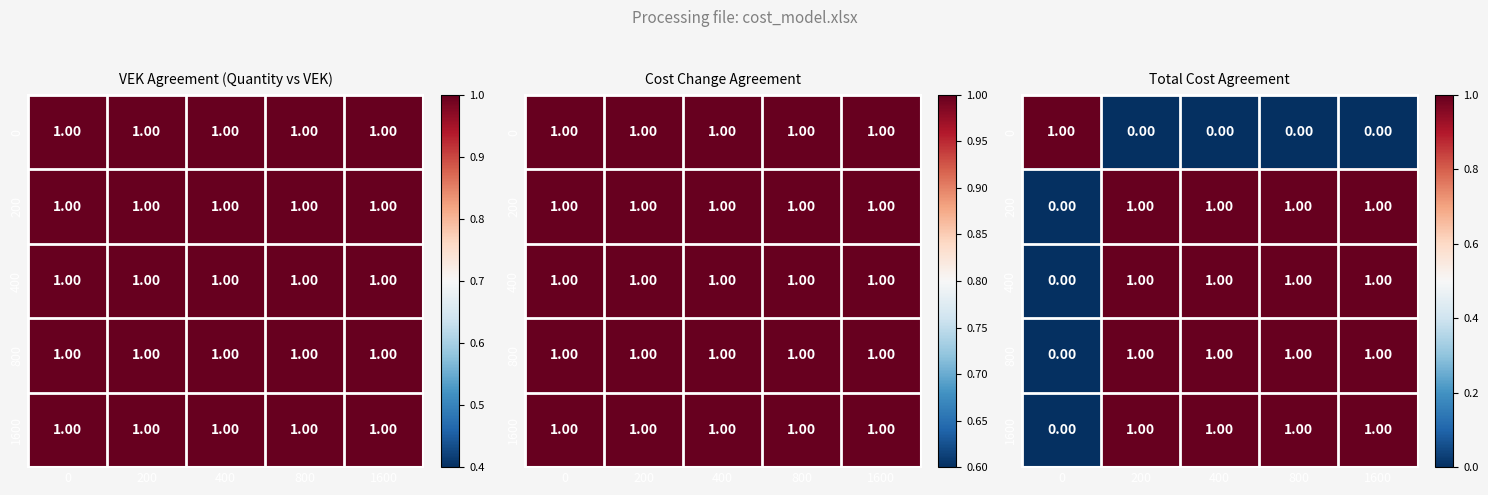

What is the difference between the highest and lowest values at 400?

1